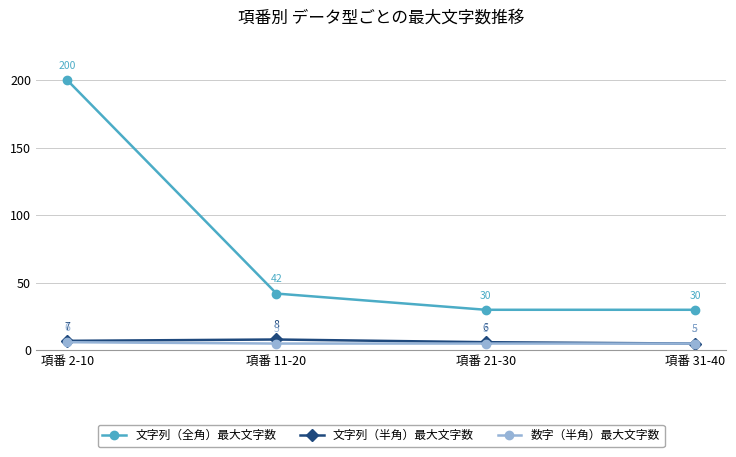

List the series in order of their peak value, lowest first.

数字（半角）最大文字数, 文字列（半角）最大文字数, 文字列（全角）最大文字数